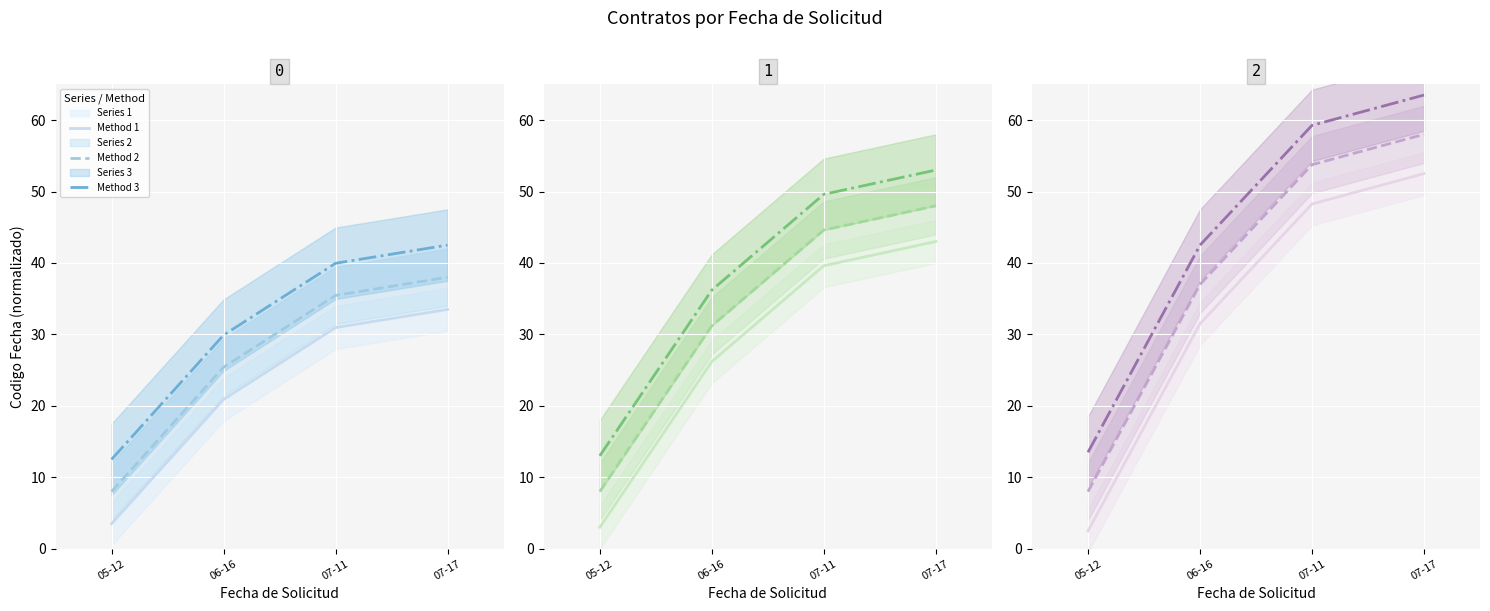

What is the total value across all series at 06-16?

76.2